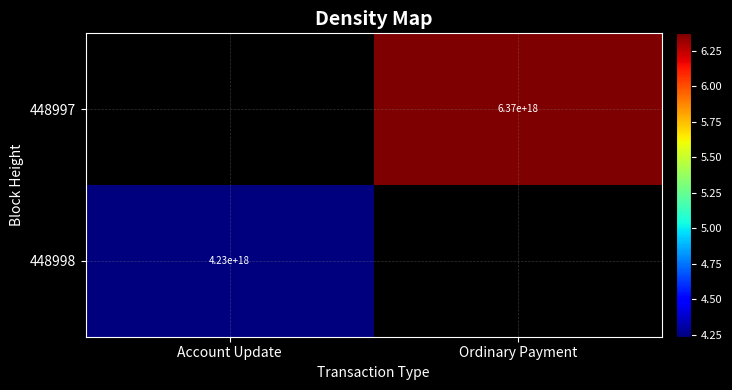

Is it true that 448997 equals 6370000000000000000 at Ordinary Payment?

True